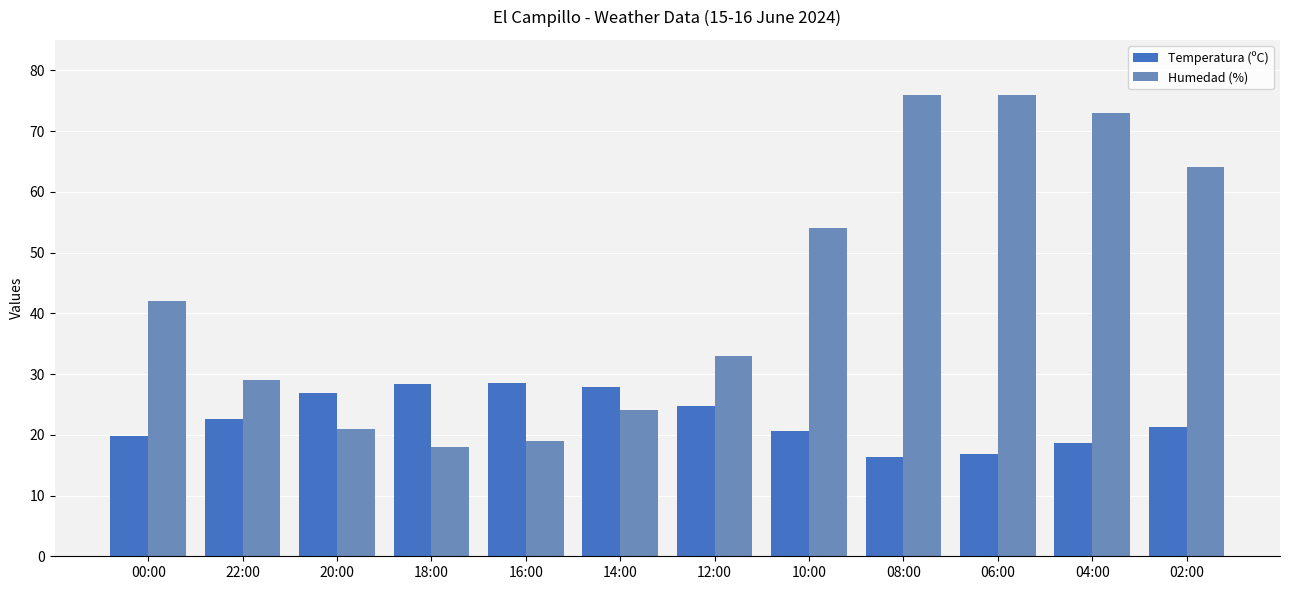

What is the sum of the Humedad (%) values at 10:00 and 08:00?

130.0